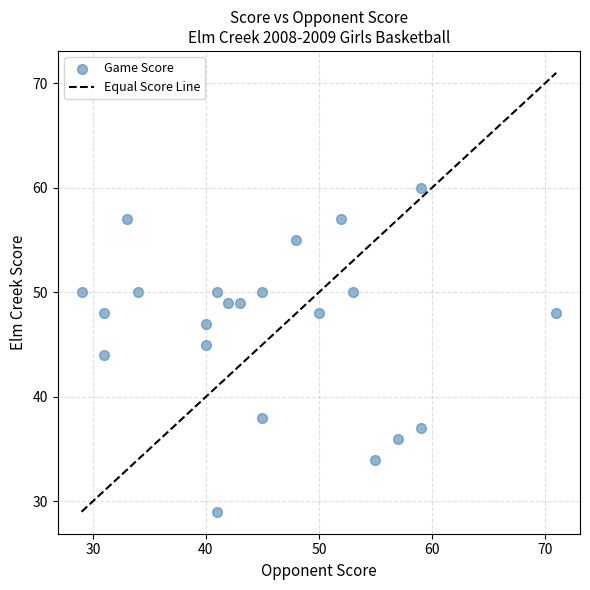

List the coordinates of all points as (X, Y) pairs, reading left to right.

(29, 50)  (31, 48)  (31, 44)  (33, 57)  (34, 50)  (40, 47)  (40, 45)  (41, 29)  (41, 50)  (42, 49)  (43, 49)  (45, 50)  (45, 38)  (48, 55)  (50, 48)  (52, 57)  (53, 50)  (55, 34)  (57, 36)  (59, 60)  (59, 37)  (71, 48)